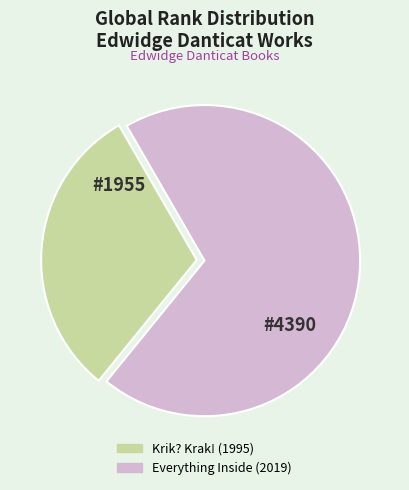

Which category accounts for the majority?

Everything Inside (2019)